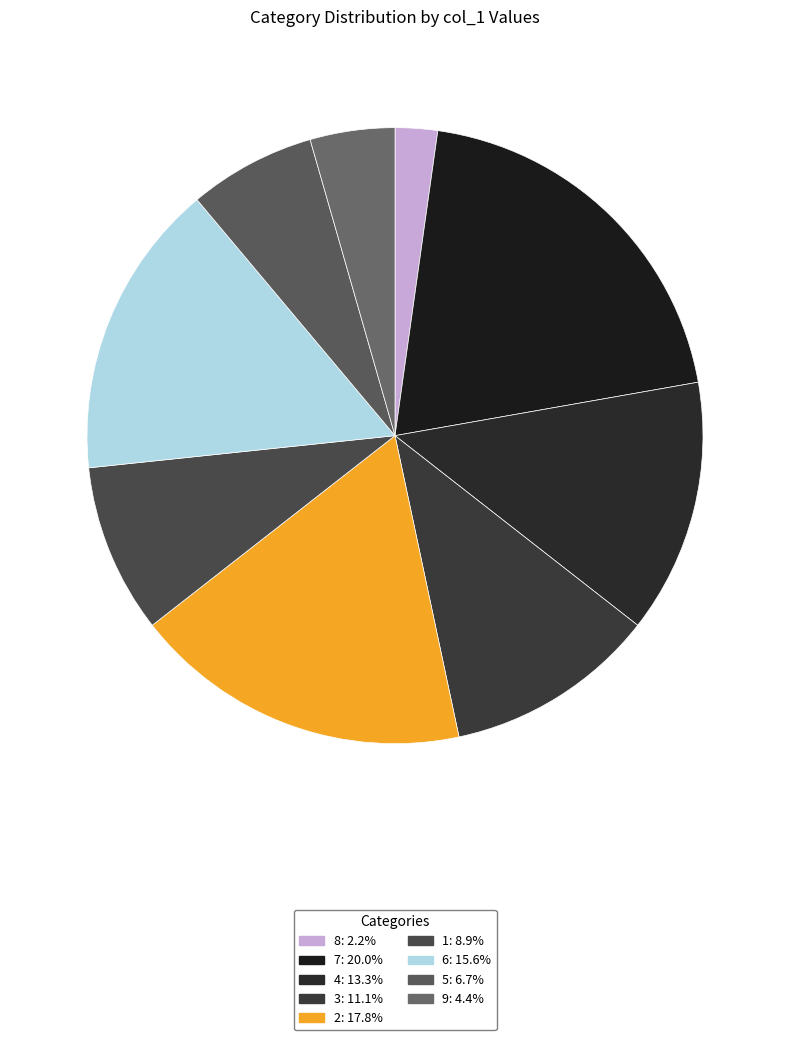

Is there a majority slice in this chart?

No